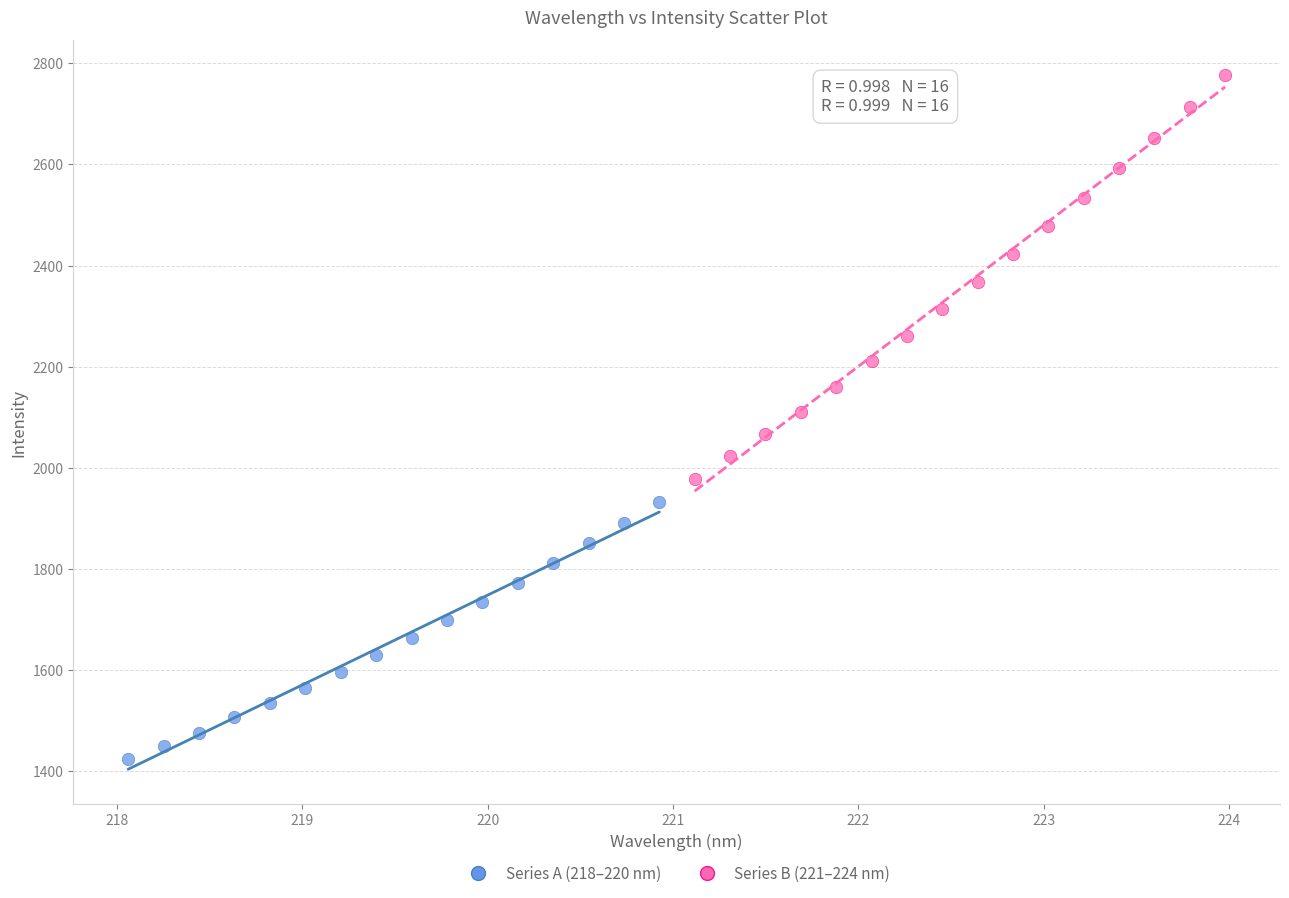

Which series reaches the minimum Y coordinate?

Series A (218–220 nm)